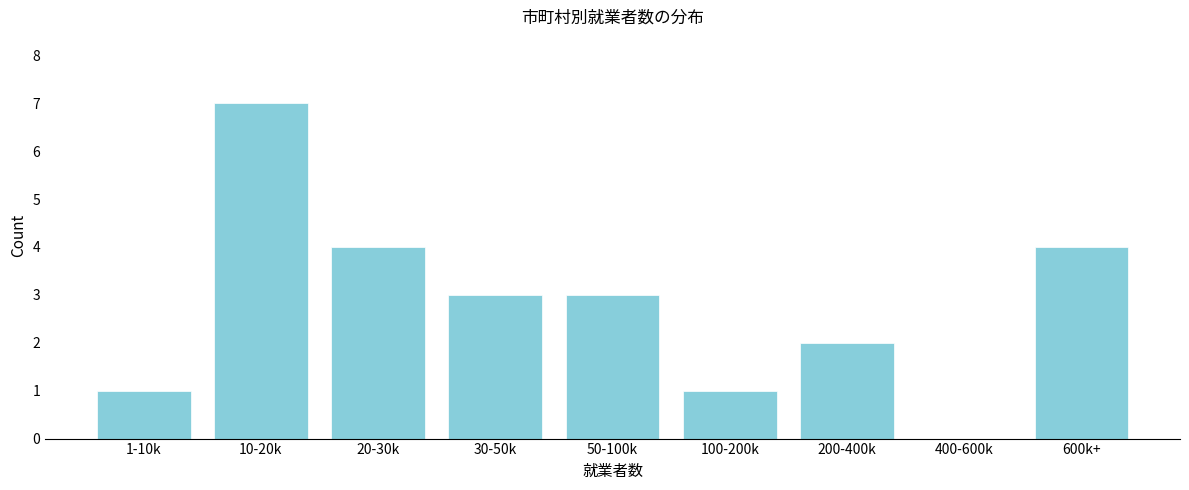

Reading left to right, extract all data points from this chart.

1-10k=1	10-20k=7	20-30k=4	30-50k=3	50-100k=3	100-200k=1	200-400k=2	400-600k=0	600k+=4